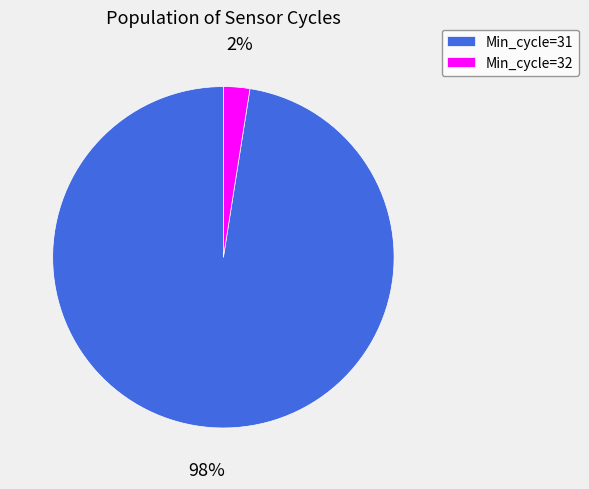

Which has a higher value, Min_cycle=31 or Min_cycle=32?

Min_cycle=31